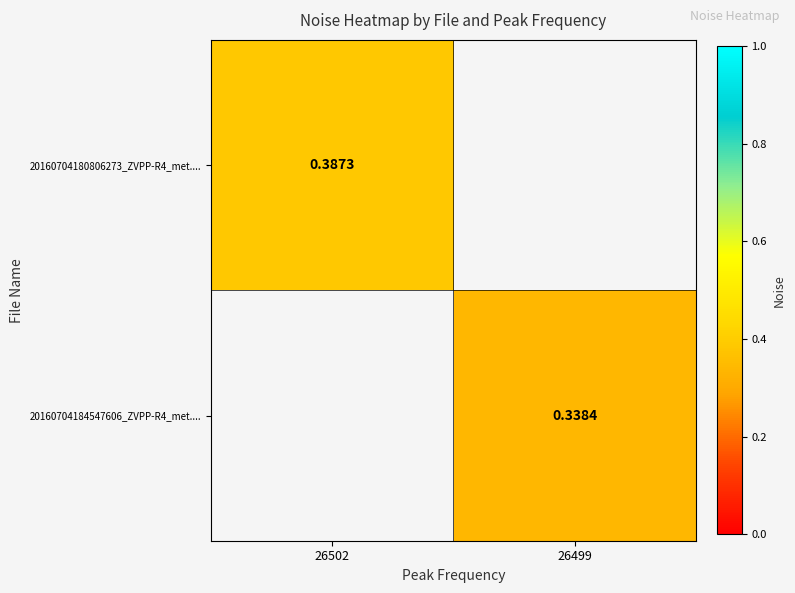

Which category has the highest value across all series?

26502